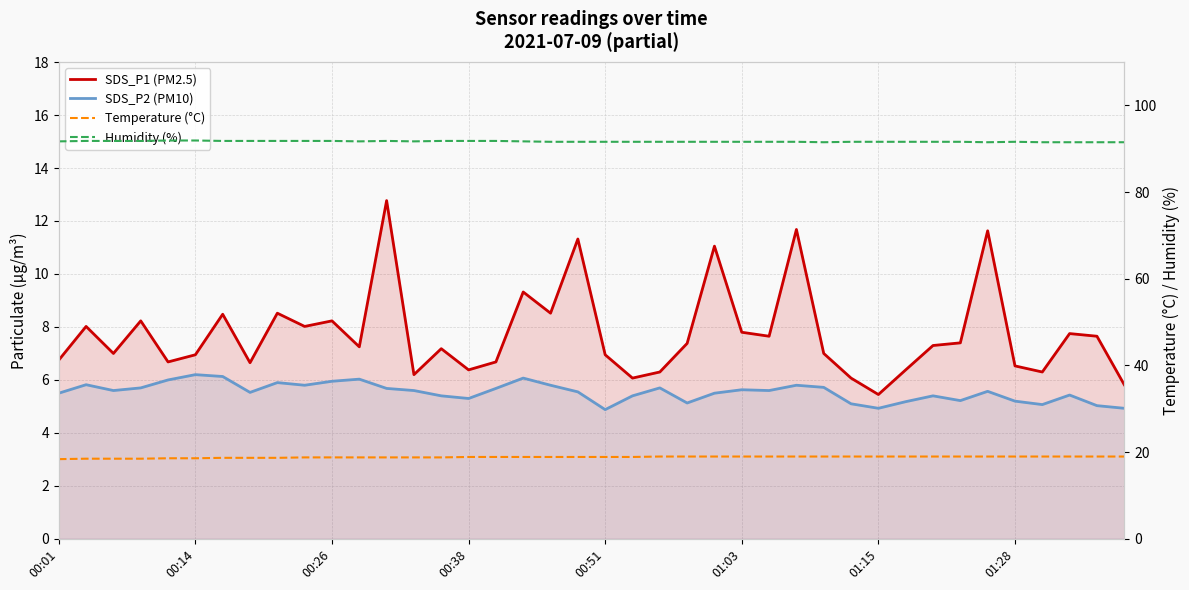

At which category does Humidity (%) reach its first local valley?

11